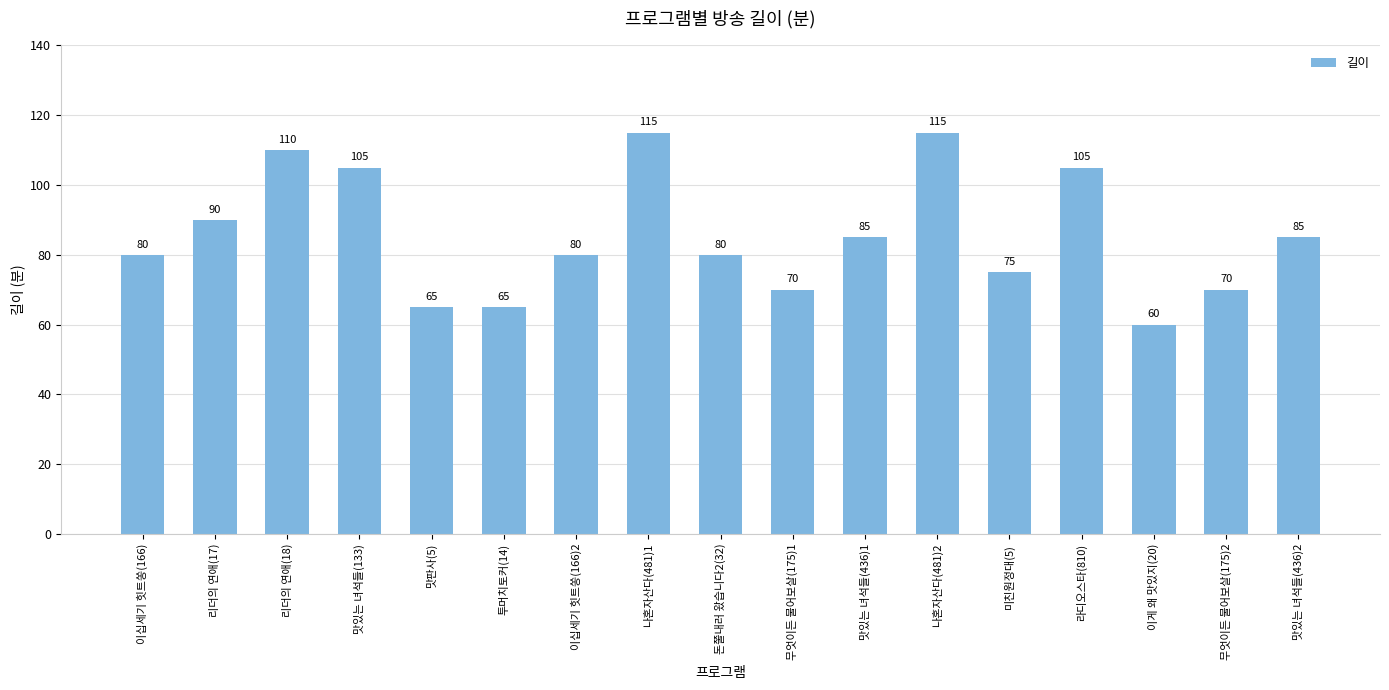

What is the minimum value shown in the chart?

60